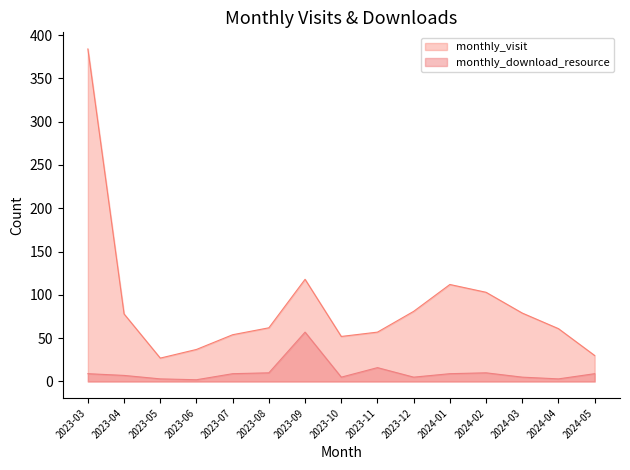

List the labels in order of monthly_download_resource value, largest first.

2023-09, 2023-11, 2023-08, 2024-02, 2023-03, 2023-07, 2024-01, 2024-05, 2023-04, 2023-10, 2023-12, 2024-03, 2023-05, 2024-04, 2023-06